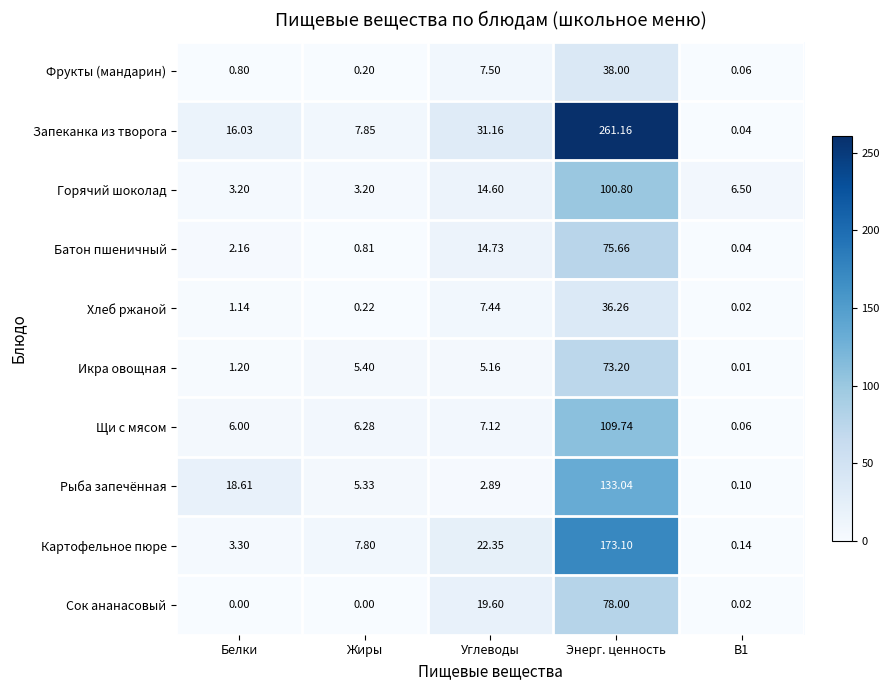

Which series changed the most between Углеводы and B1?

Запеканка из творога